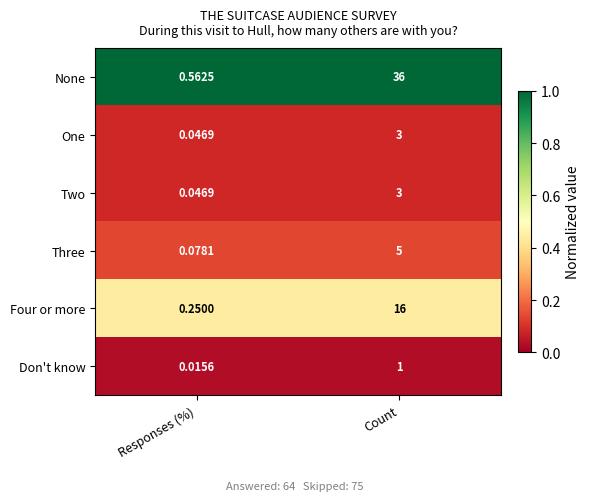

At which category does the chart reach its minimum across all series?

Responses (%)